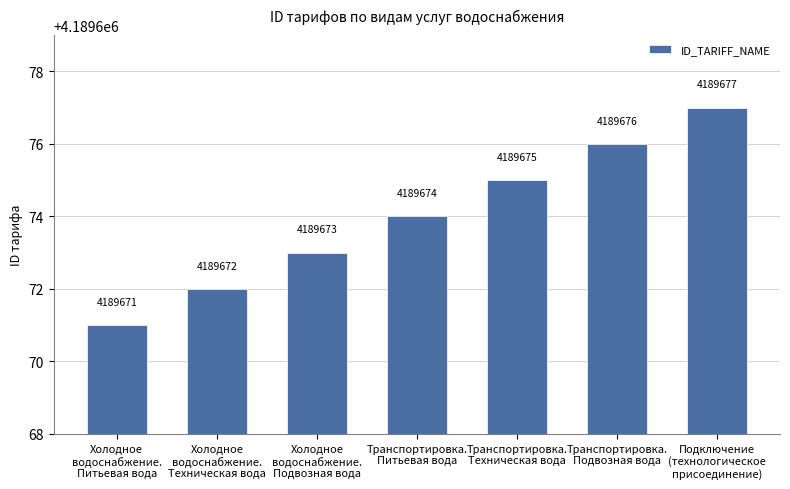

Is it true that the value at Транспортировка.
Питьевая вода is 4189674?

True